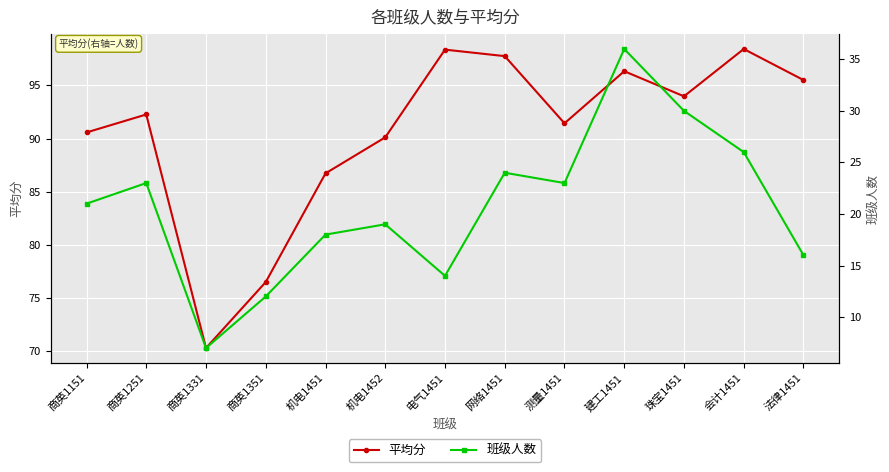

Count the number of categories in the chart.

13